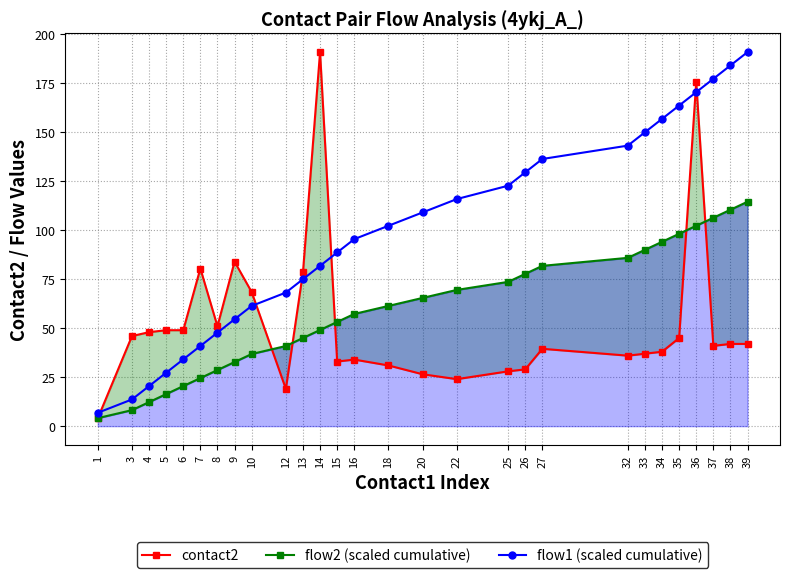

Which series changed the most between 18 and 36?

contact2